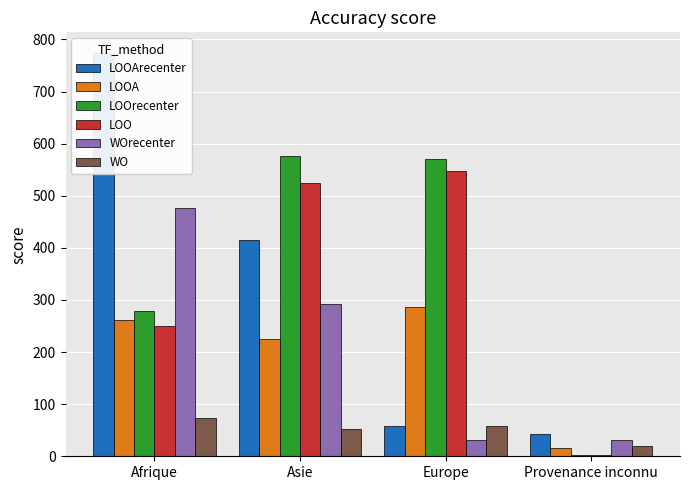

At which category is the sum across all series the highest?

Afrique